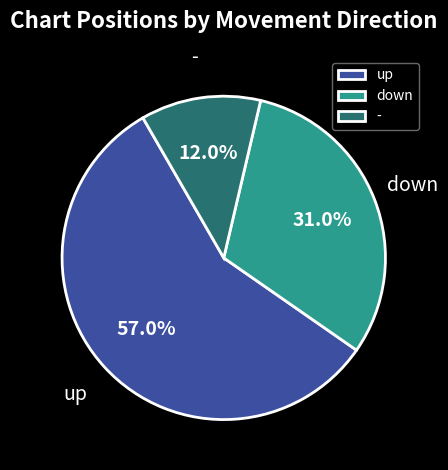

Combined, do down and up account for over 50%?

Yes